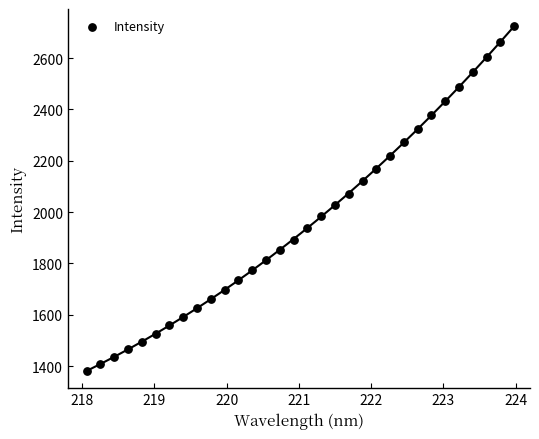

What is the range of X values (max minus min)?

5.9